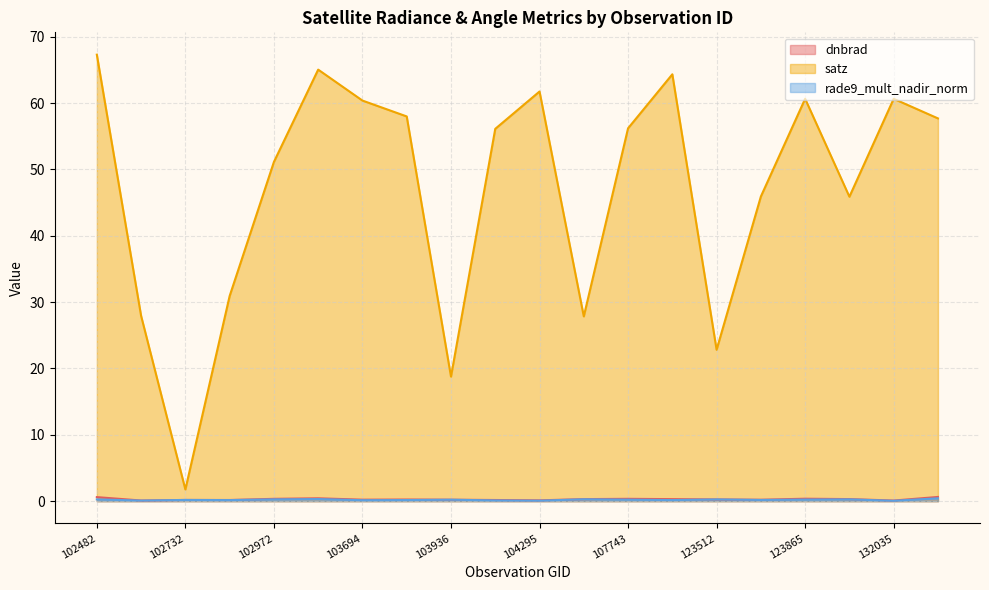

Which label corresponds to the largest value in the chart?

102482